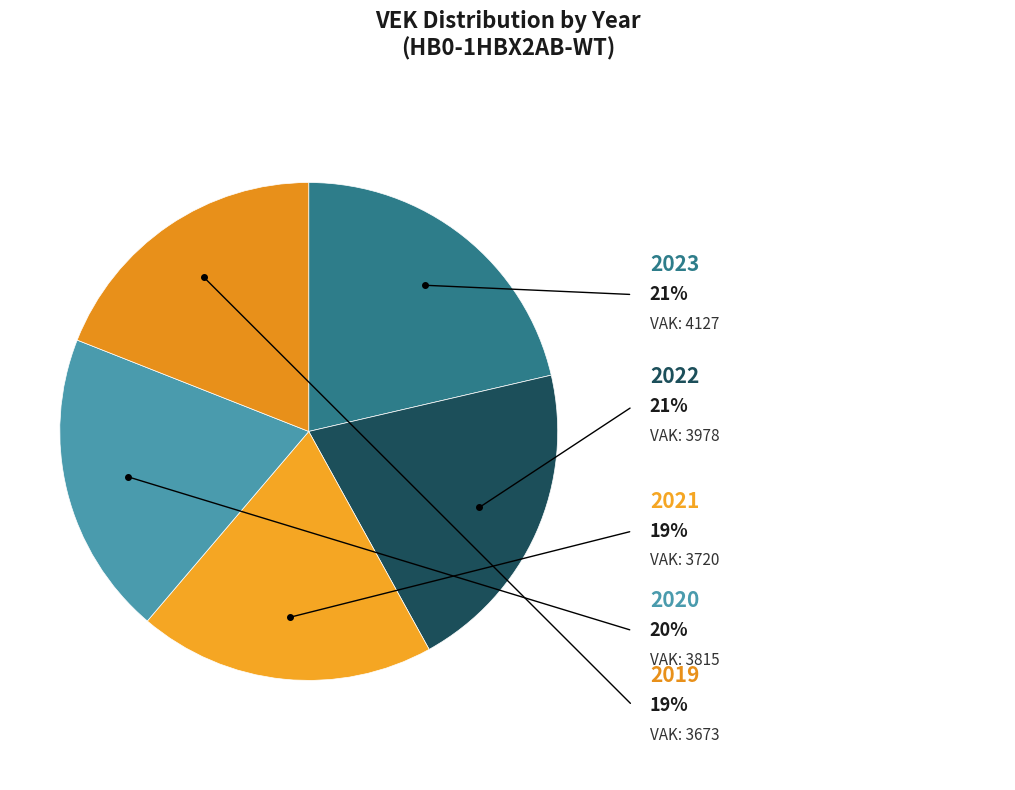

To the nearest percent, what portion does 2023 represent?

21%